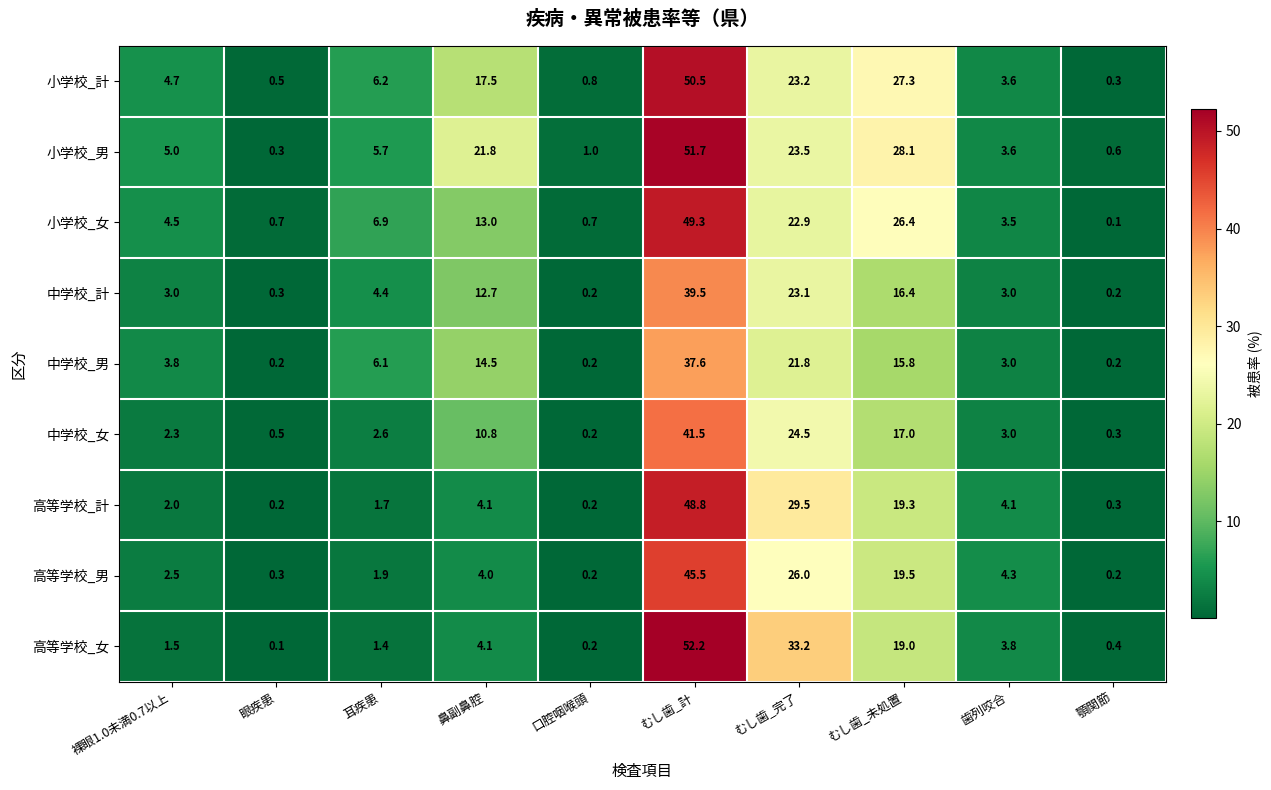

Read the 小学校_計 value at 耳疾患.

6.2